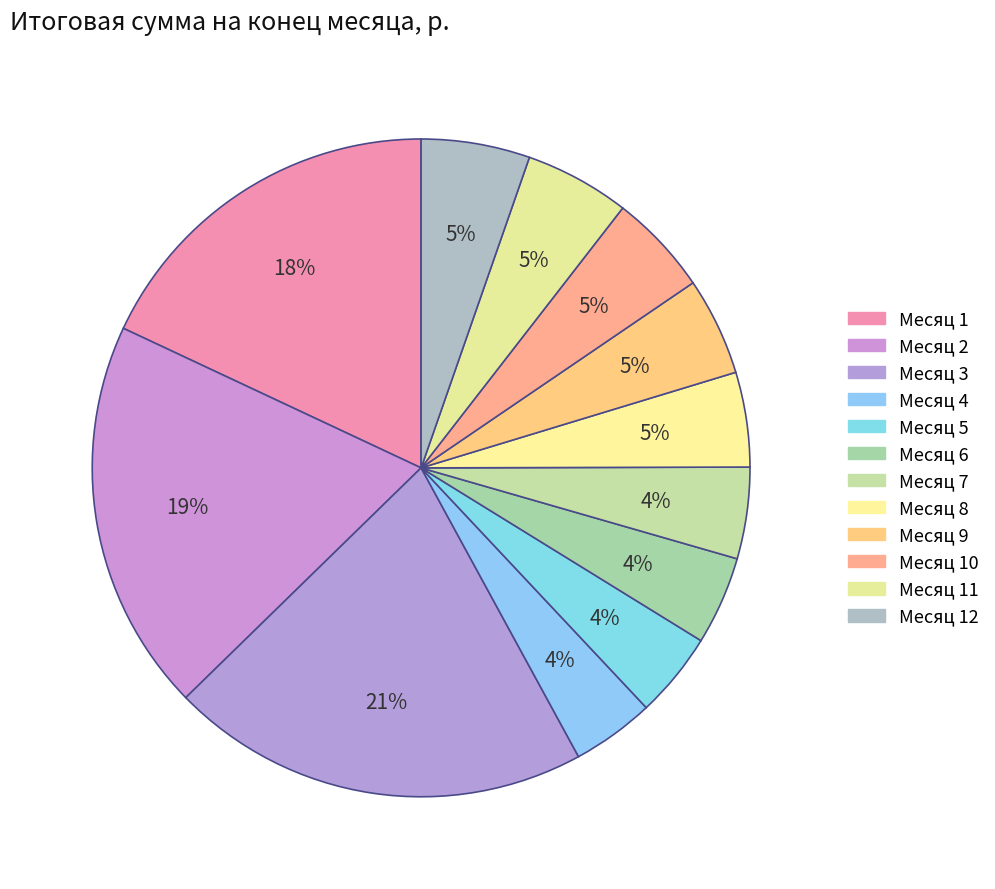

How many segments does this pie chart have?

12